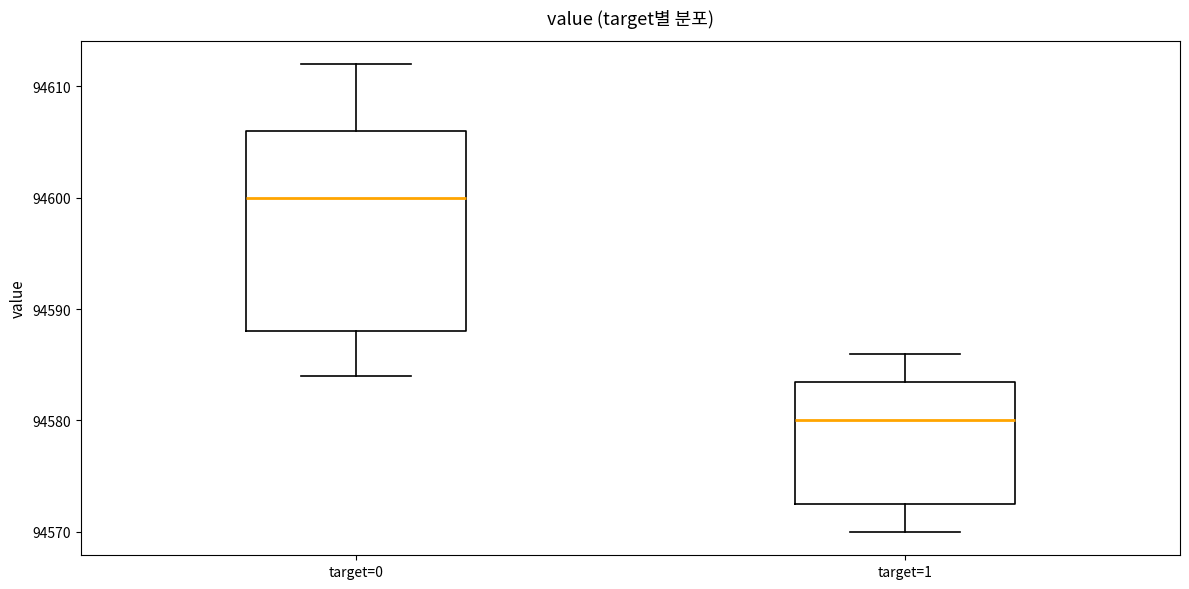

Comparing the boxes themselves (not the whiskers), which one is the tallest?

target=0